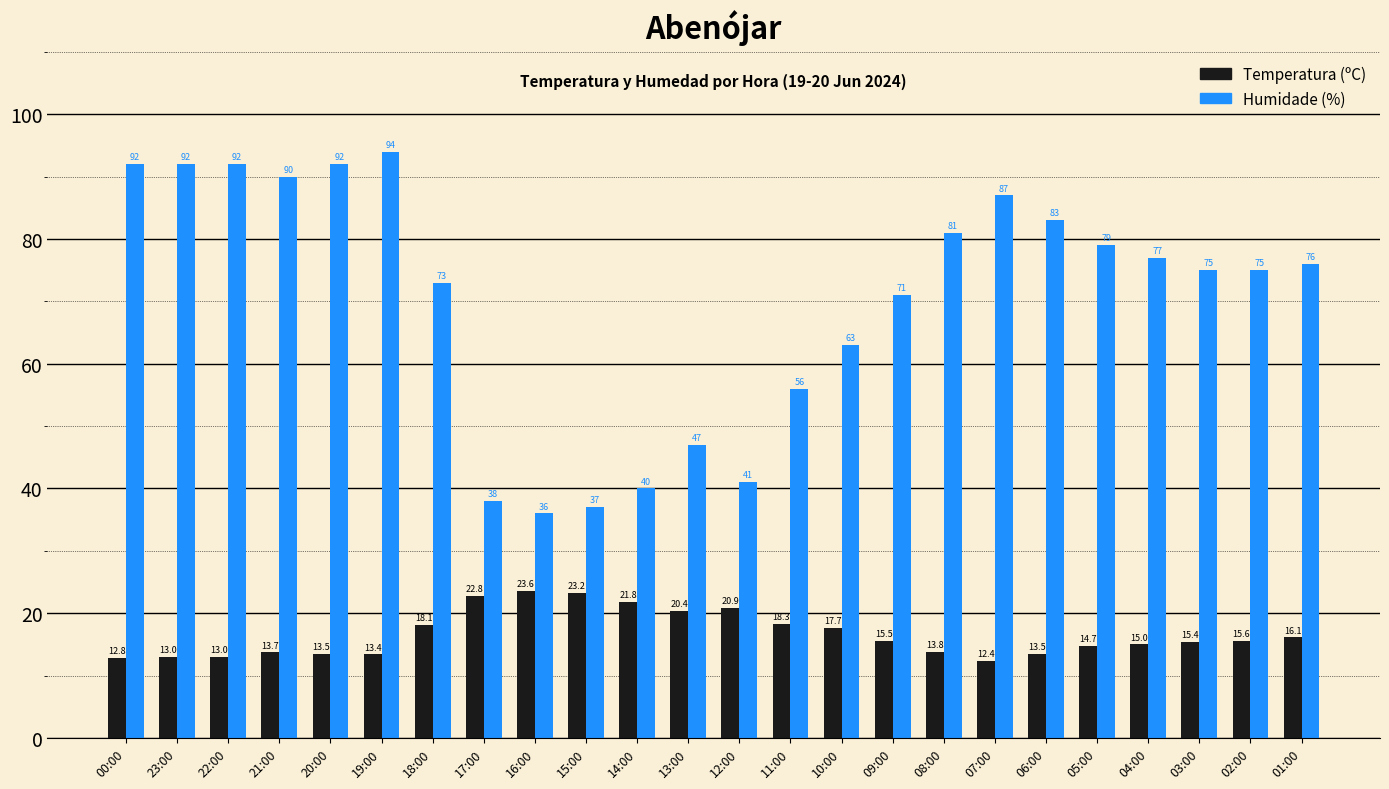

Is it true that Humidade (%) equals 15.0 at 12:00?

False